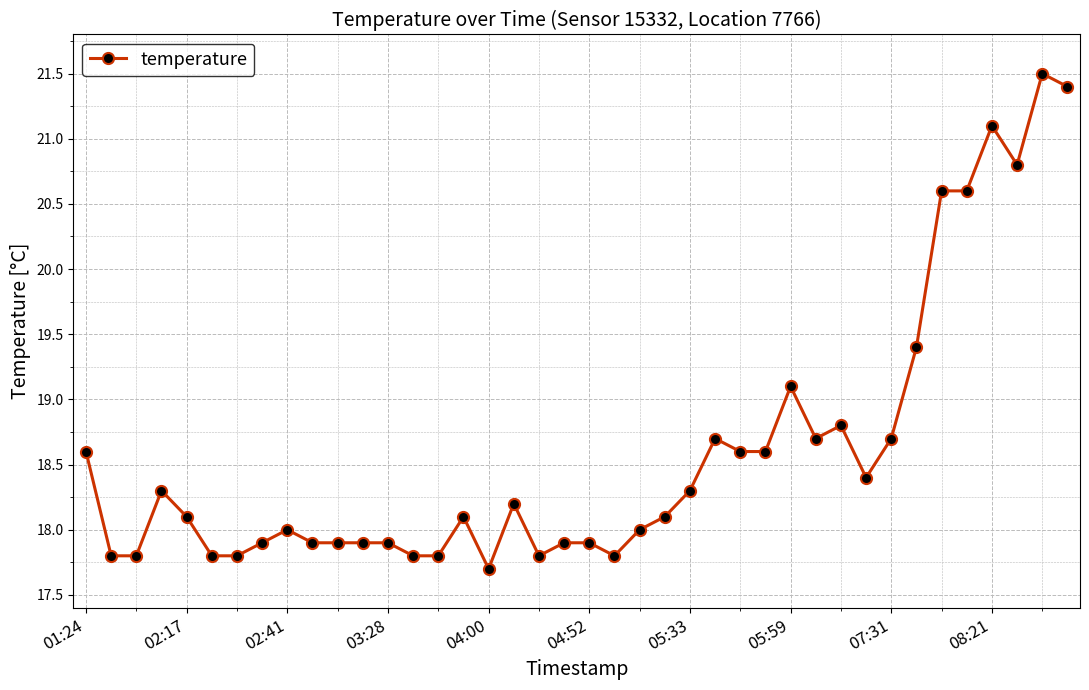

What is the maximum value shown in the chart?

21.5